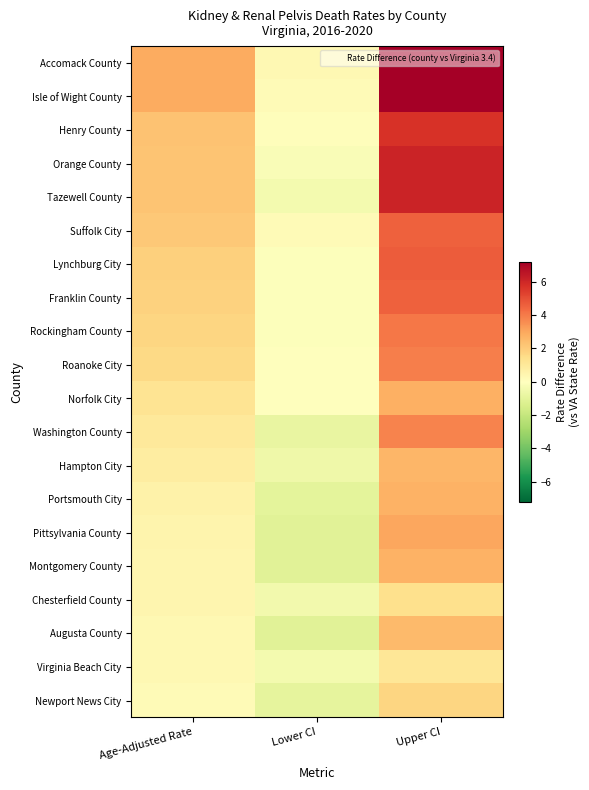

Reading left to right, extract all data points from this chart.

Accomack County: Age-Adjusted Rate=2.9	Lower CI=0.3	Upper CI=7.2
Isle of Wight County: Age-Adjusted Rate=2.9	Lower CI=0.2	Upper CI=7.2
Henry County: Age-Adjusted Rate=2.3	Lower CI=0.1	Upper CI=5.7
Orange County: Age-Adjusted Rate=2.2	Lower CI=-0.2	Upper CI=6.1
Tazewell County: Age-Adjusted Rate=2.2	Lower CI=-0.4	Upper CI=6.1
Suffolk City: Age-Adjusted Rate=2.1	Lower CI=0.2	Upper CI=4.6
Lynchburg City: Age-Adjusted Rate=1.9	Lower CI=-0.1	Upper CI=4.7
Franklin County: Age-Adjusted Rate=1.8	Lower CI=-0.1	Upper CI=4.6
Rockingham County: Age-Adjusted Rate=1.7	Lower CI=-0.1	Upper CI=4.1
Roanoke City: Age-Adjusted Rate=1.6	Lower CI=0.0	Upper CI=3.9
Norfolk City: Age-Adjusted Rate=1.2	Lower CI=0.0	Upper CI=2.8
Washington County: Age-Adjusted Rate=1.0	Lower CI=-0.8	Upper CI=3.8
Hampton City: Age-Adjusted Rate=0.8	Lower CI=-0.6	Upper CI=2.6
Portsmouth City: Age-Adjusted Rate=0.6	Lower CI=-1.0	Upper CI=2.7
Pittsylvania County: Age-Adjusted Rate=0.5	Lower CI=-1.1	Upper CI=3.0
Montgomery County: Age-Adjusted Rate=0.4	Lower CI=-1.1	Upper CI=2.7
Chesterfield County: Age-Adjusted Rate=0.4	Lower CI=-0.5	Upper CI=1.4
Augusta County: Age-Adjusted Rate=0.3	Lower CI=-1.1	Upper CI=2.5
Virginia Beach City: Age-Adjusted Rate=0.3	Lower CI=-0.4	Upper CI=1.1
Newport News City: Age-Adjusted Rate=0.2	Lower CI=-0.9	Upper CI=1.7